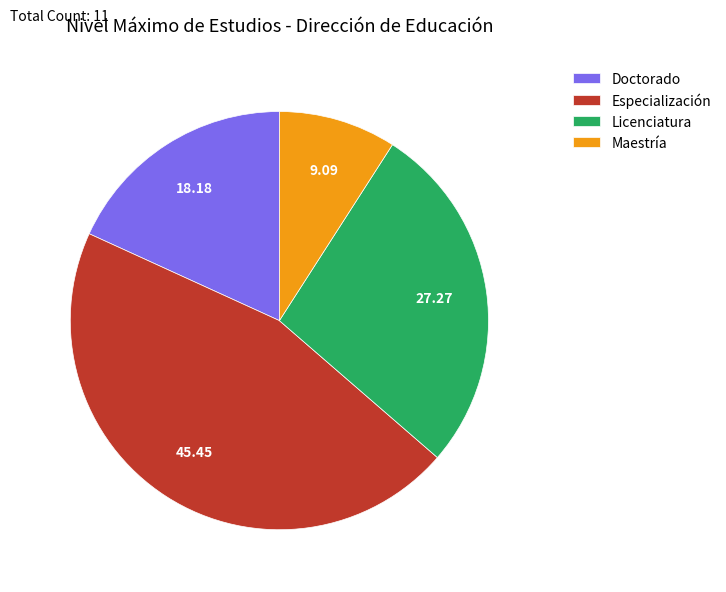

Which has a higher value, Especialización or Licenciatura?

Especialización